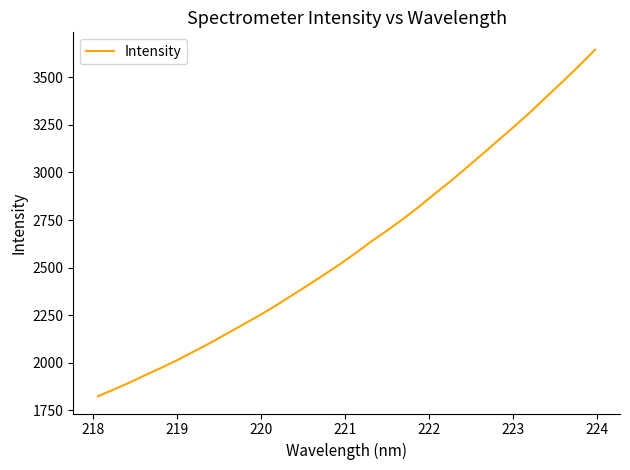

How many categories are shown in the chart?

32